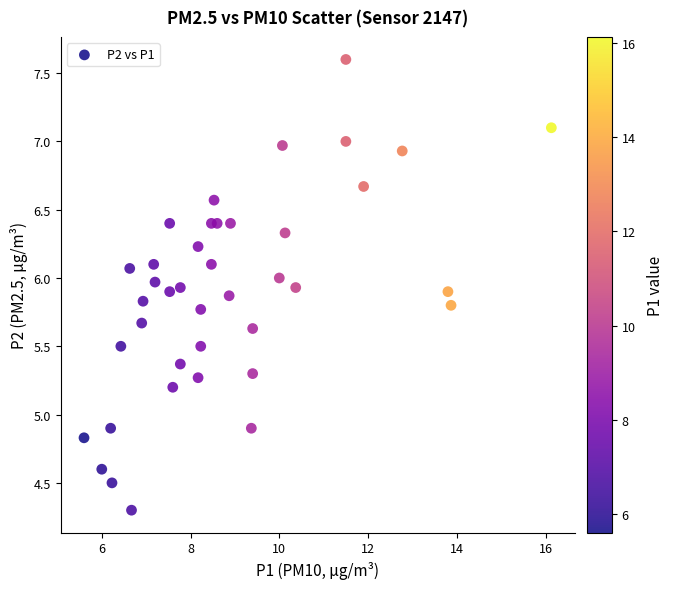

What is the range of X values (max minus min)?

10.5